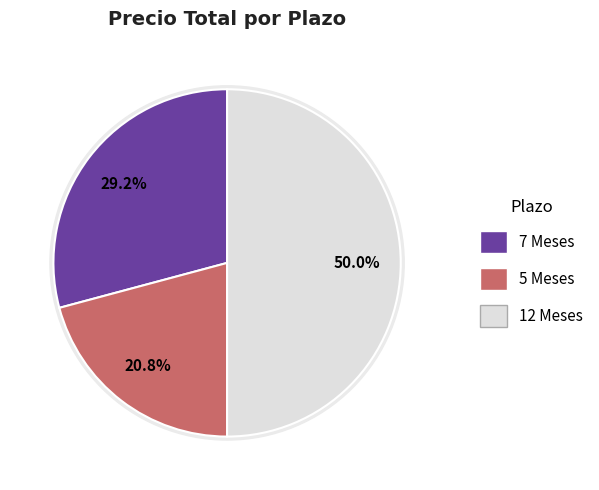

Between 7 Meses and 12 Meses, which is larger?

12 Meses